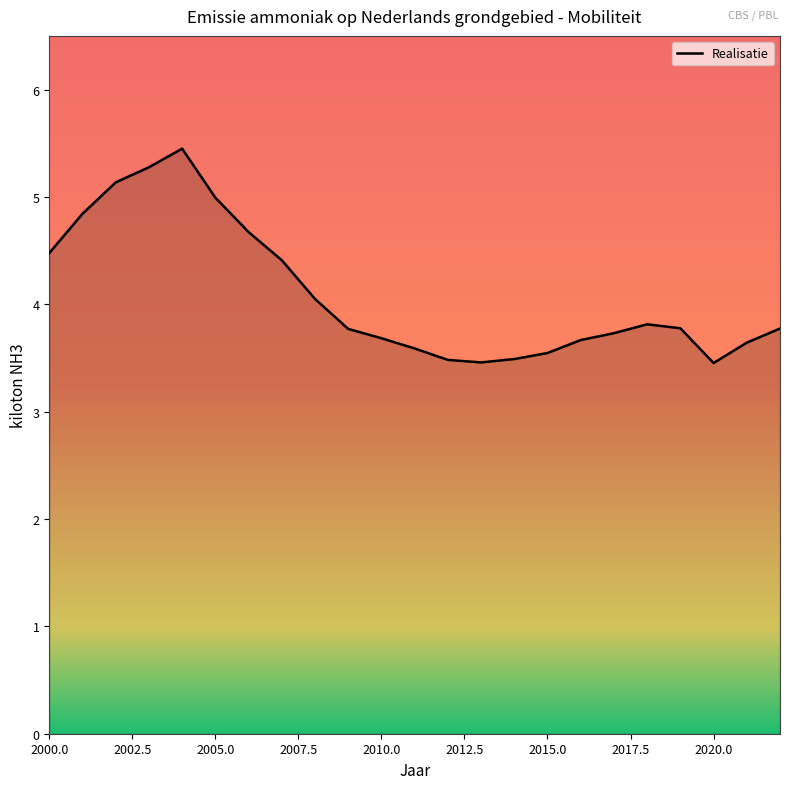

What is the difference between the maximum and minimum values?

2.0